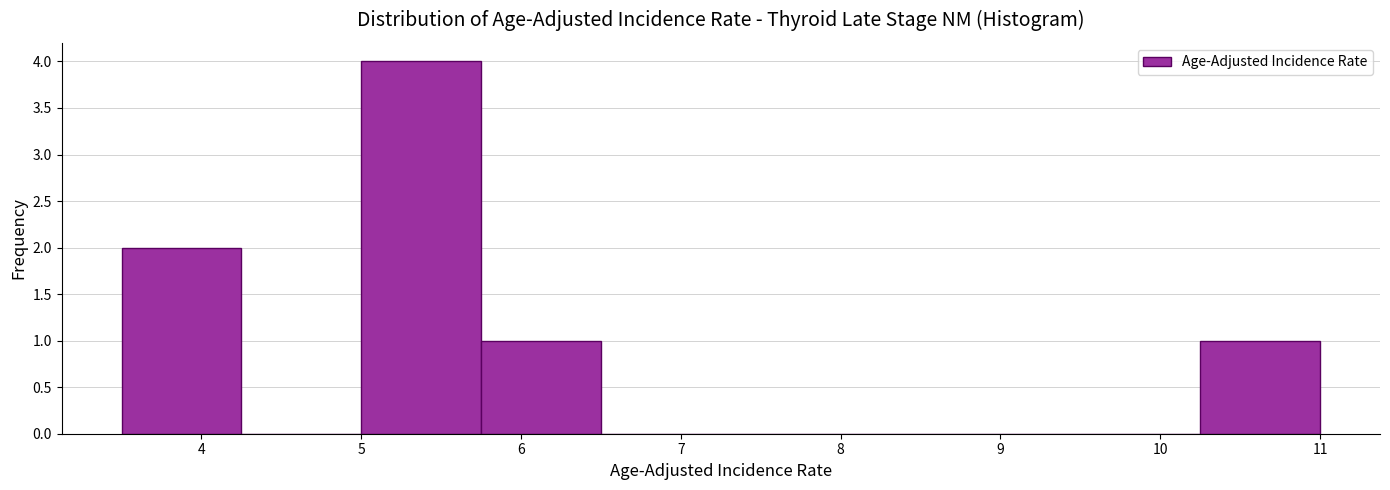

What is the height of the bar covering 10.25 to 11.00 on the x-axis? Neither the bar edges nor the heights are printed on the chart, so give them approximately, as read against the axes.

1